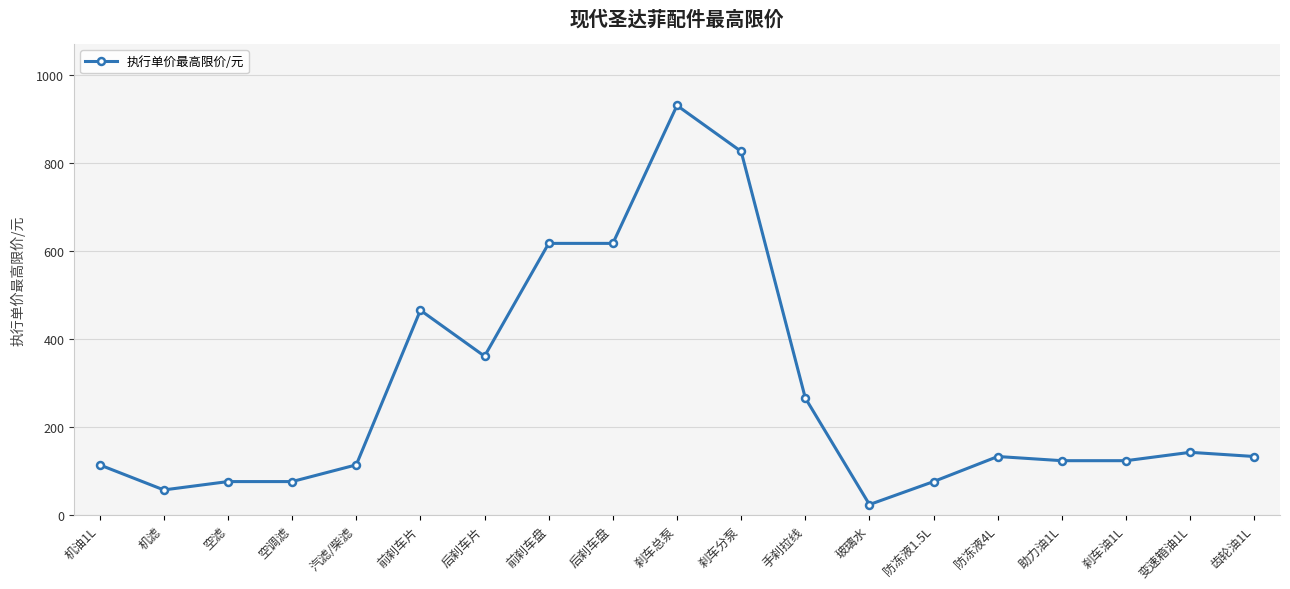

How many series are shown in this chart?

1